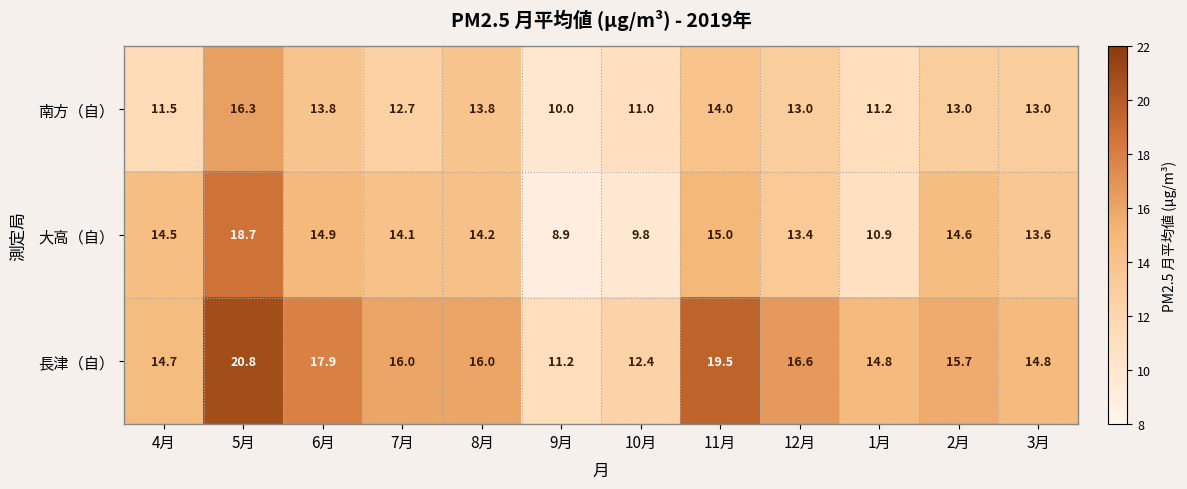

Which series has the largest total across all categories?

長津（自）